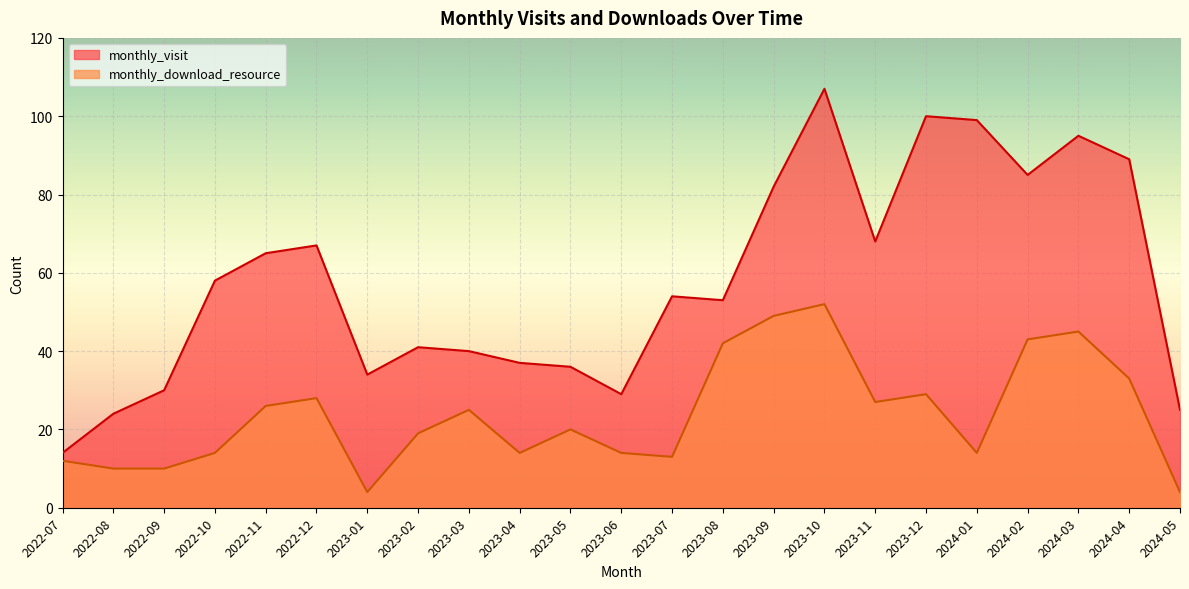

True or false: monthly_download_resource has a value of 12 at 2022-07.

True